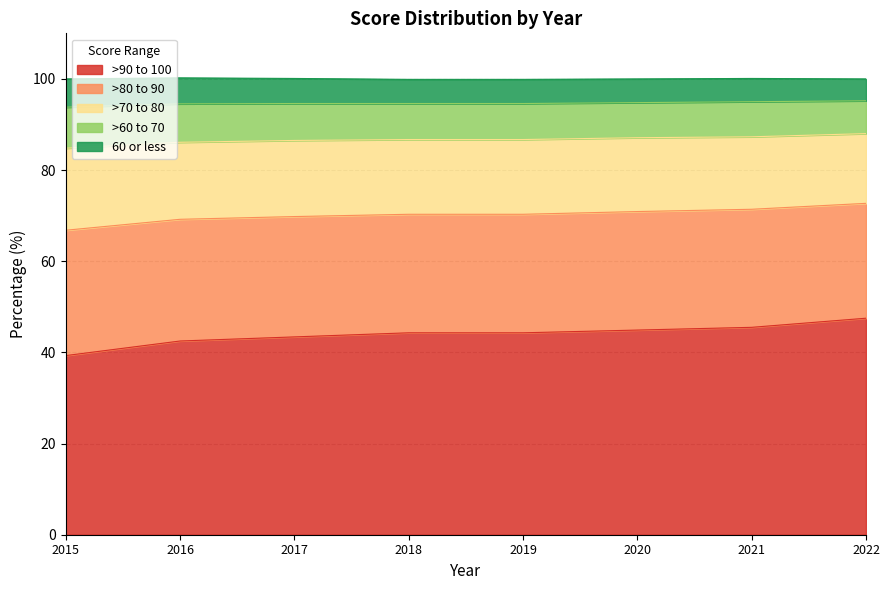

What is the total value across all series at 2015?

100.0